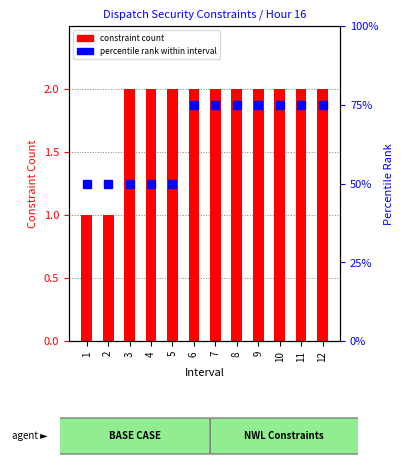

Reading left to right, transcribe all the data shown in this chart.

constraint count: 1=1	2=1	3=2	4=2	5=2	6=2	7=2	8=2	9=2	10=2	11=2	12=2
percentile rank within interval: 1=50	2=50	3=50	4=50	5=50	6=75	7=75	8=75	9=75	10=75	11=75	12=75